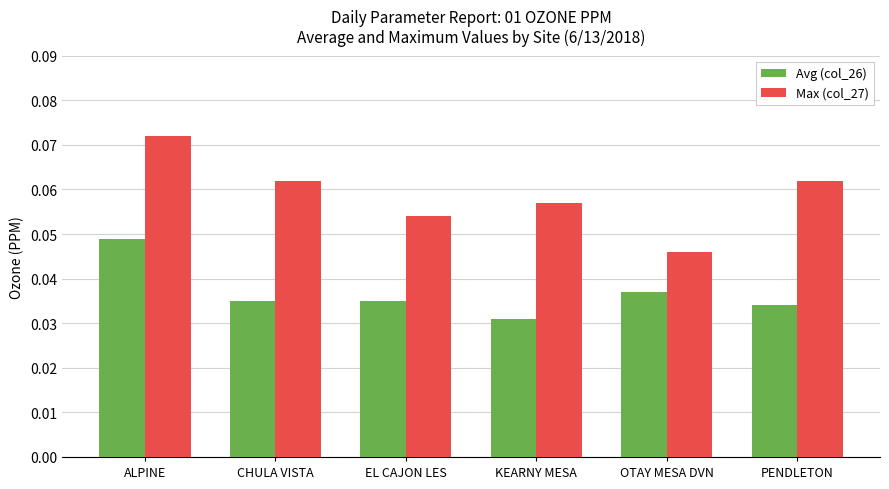

At which label does Max (col_27) reach its minimum?

OTAY MESA DVN